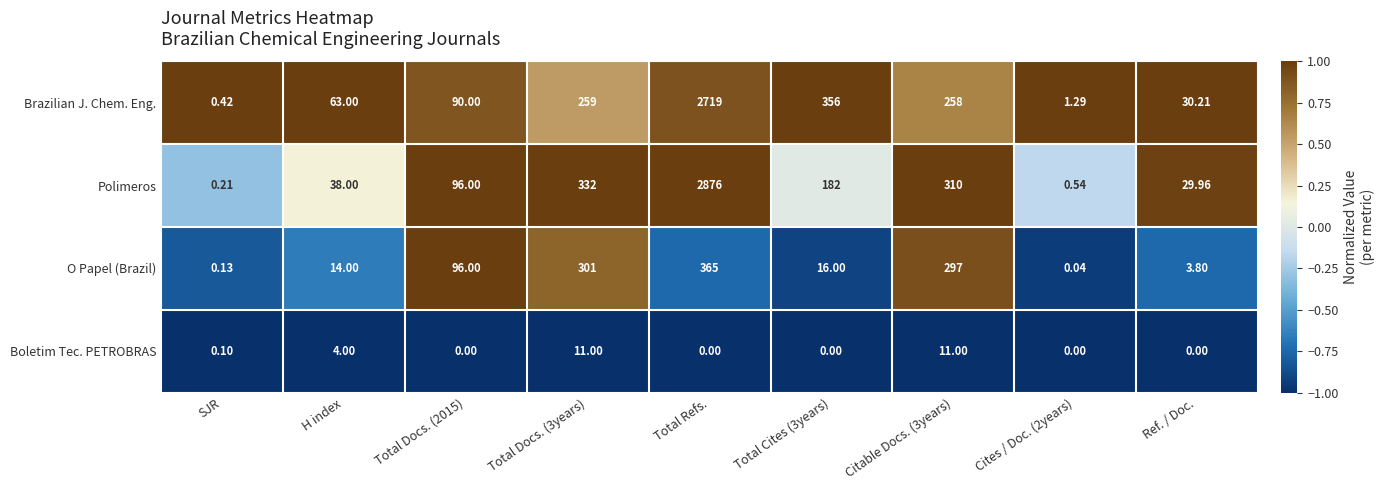

Between Total Docs. (2015) and Cites / Doc. (2years), which series saw the biggest shift?

O Papel (Brazil)